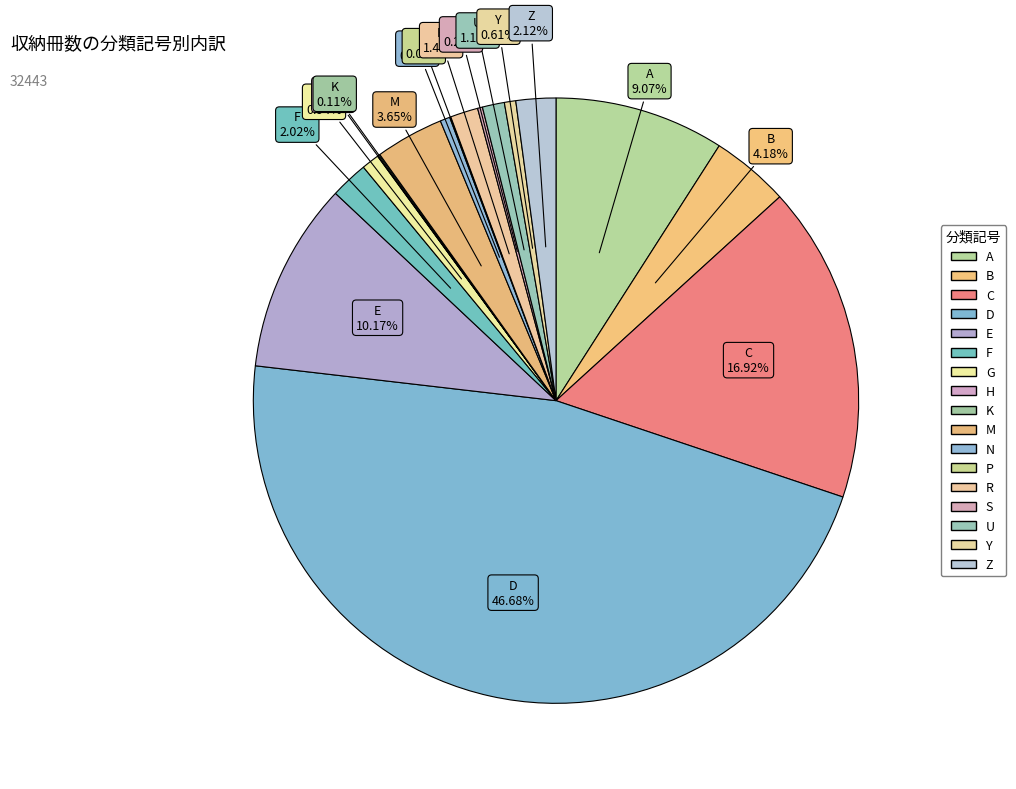

To the nearest percent, what is the combined percentage of P and B?

4%